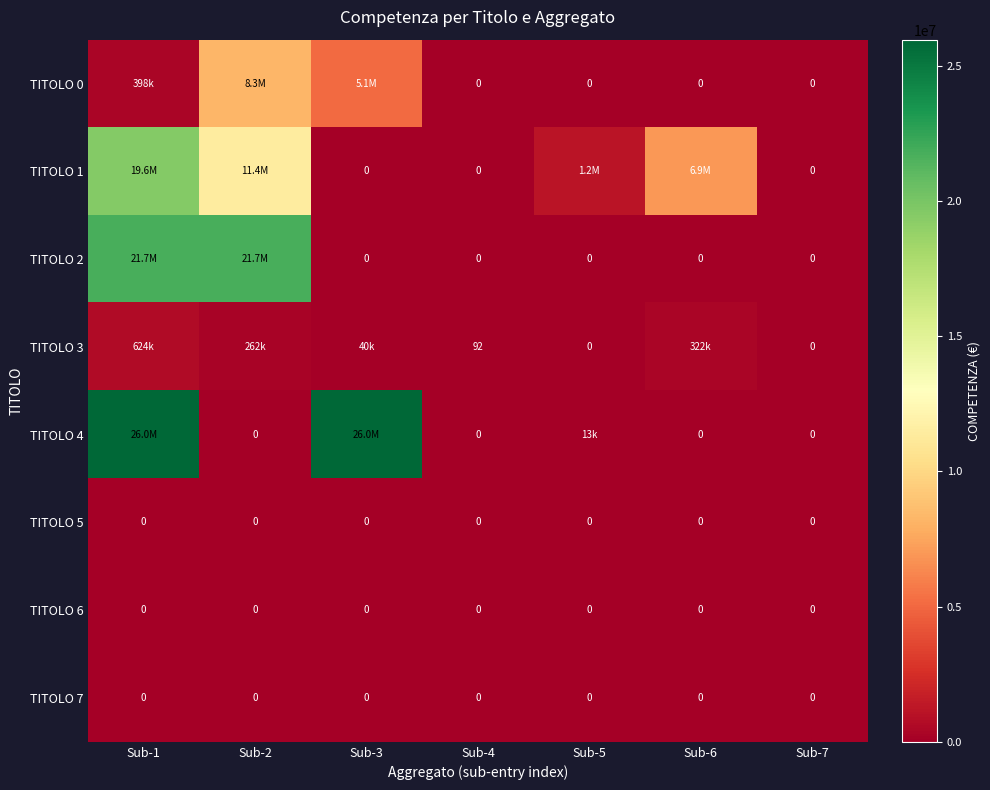

Where is TITOLO 6 nearest to the value 0?

Sub-1